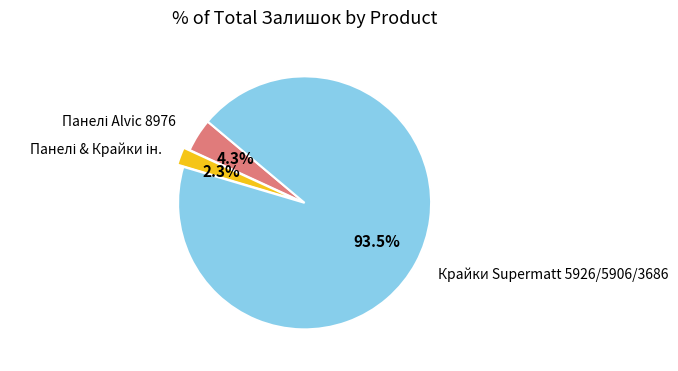

Does any single category account for the majority?

Yes